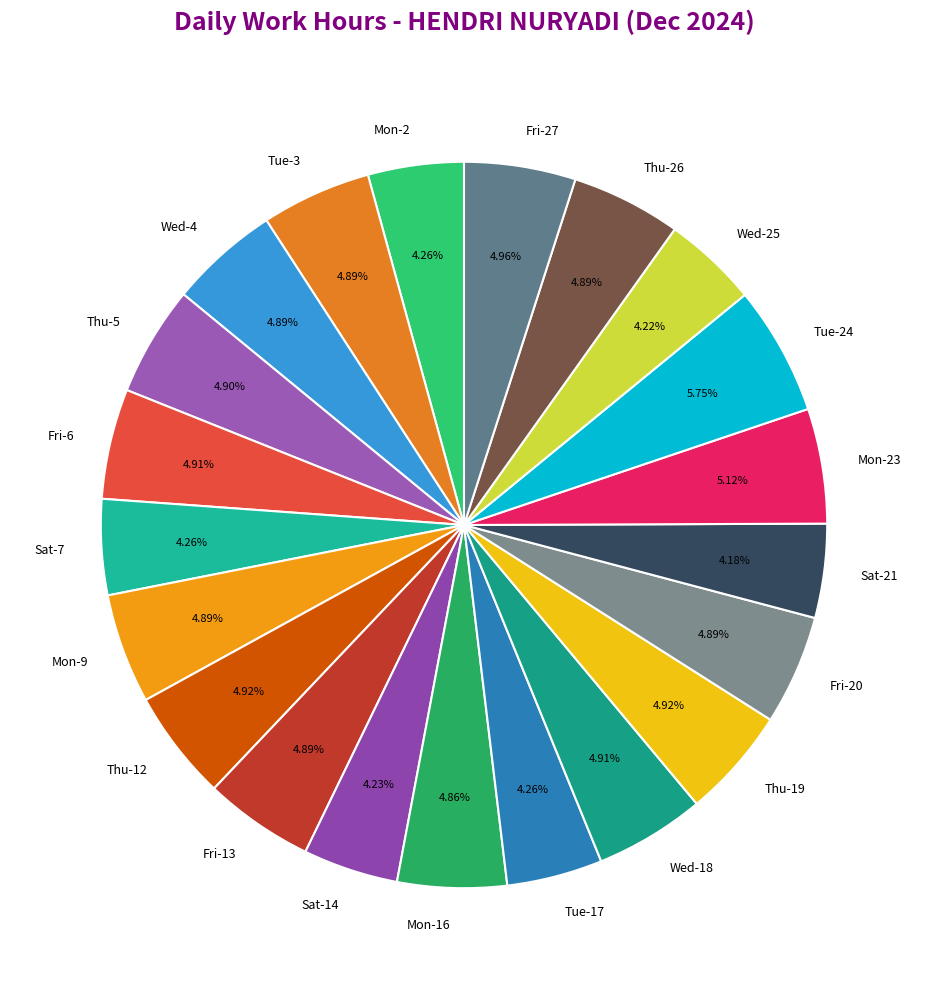

What percentage is the Wed-4 slice, to the nearest percent?

5%